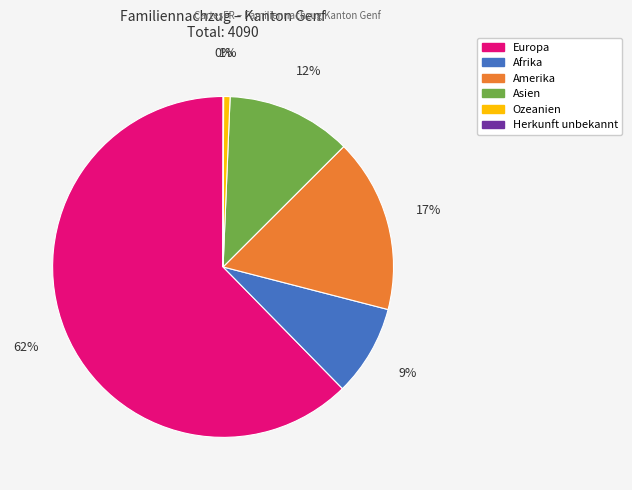

Between Afrika and Europa, which is larger?

Europa